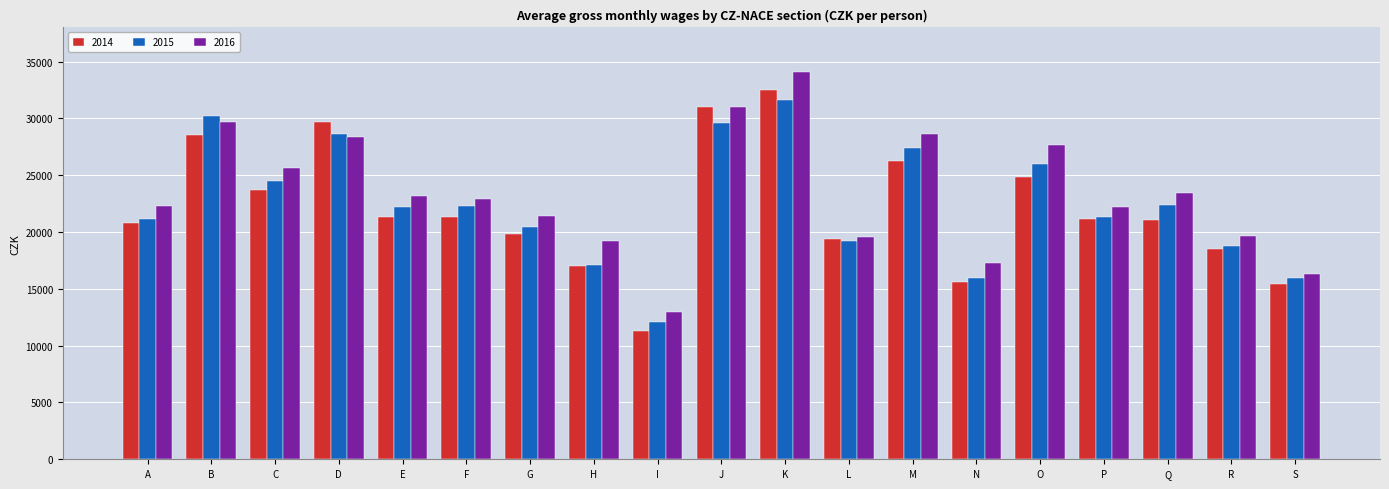

True or false: 2015 has a value of 18812 at R.

True